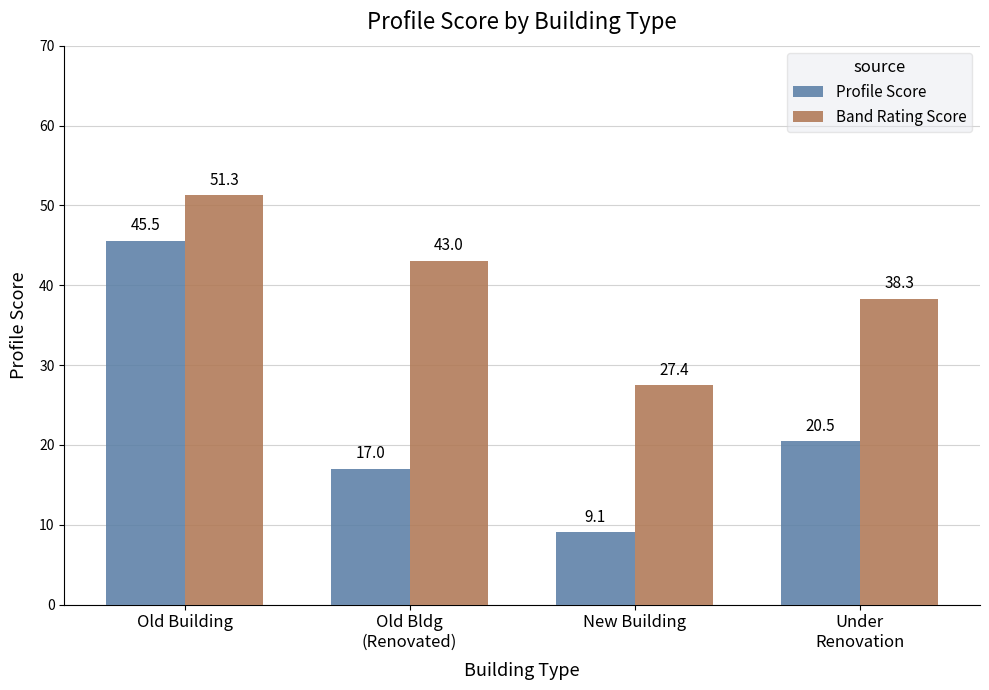

At which label does Profile Score reach its minimum?

New Building